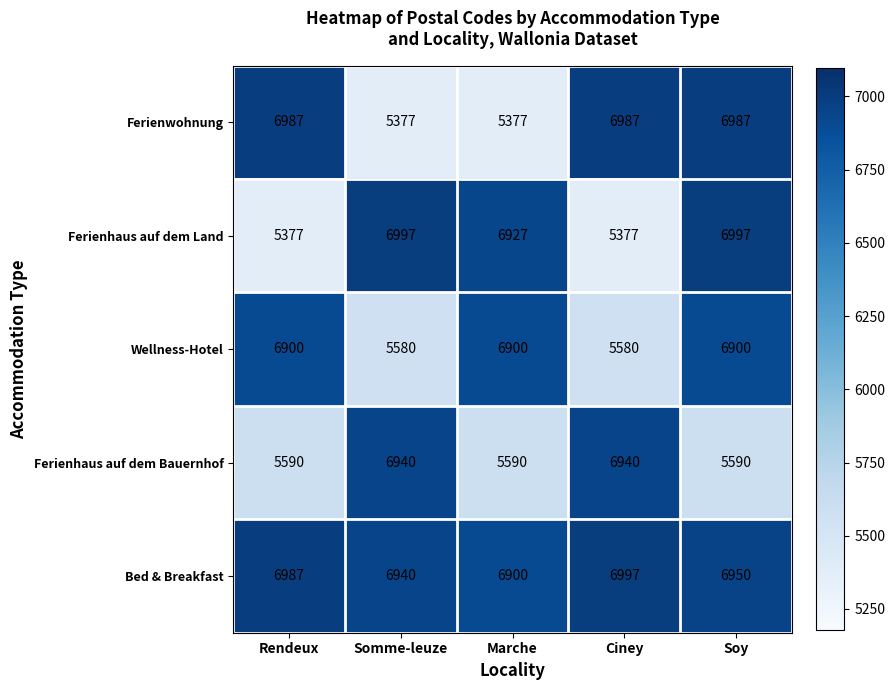

What is the average value of the Wellness-Hotel series?

6372